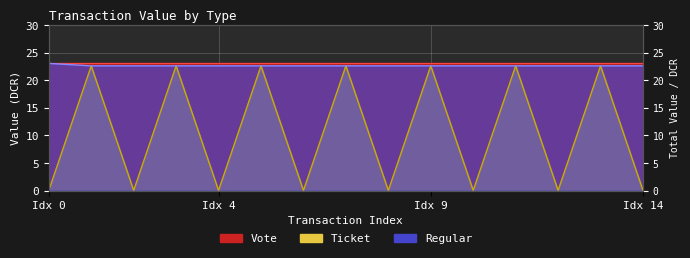

Which series changed the most between 7 and 10?

Ticket